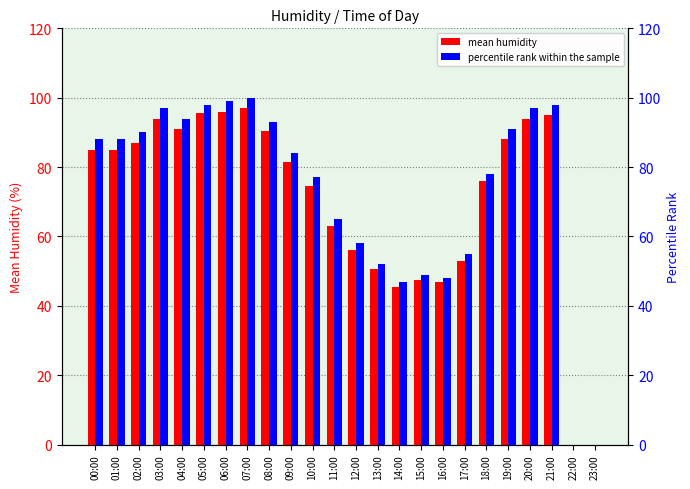

Between 04:00 and 07:00, which series saw the biggest shift?

mean humidity